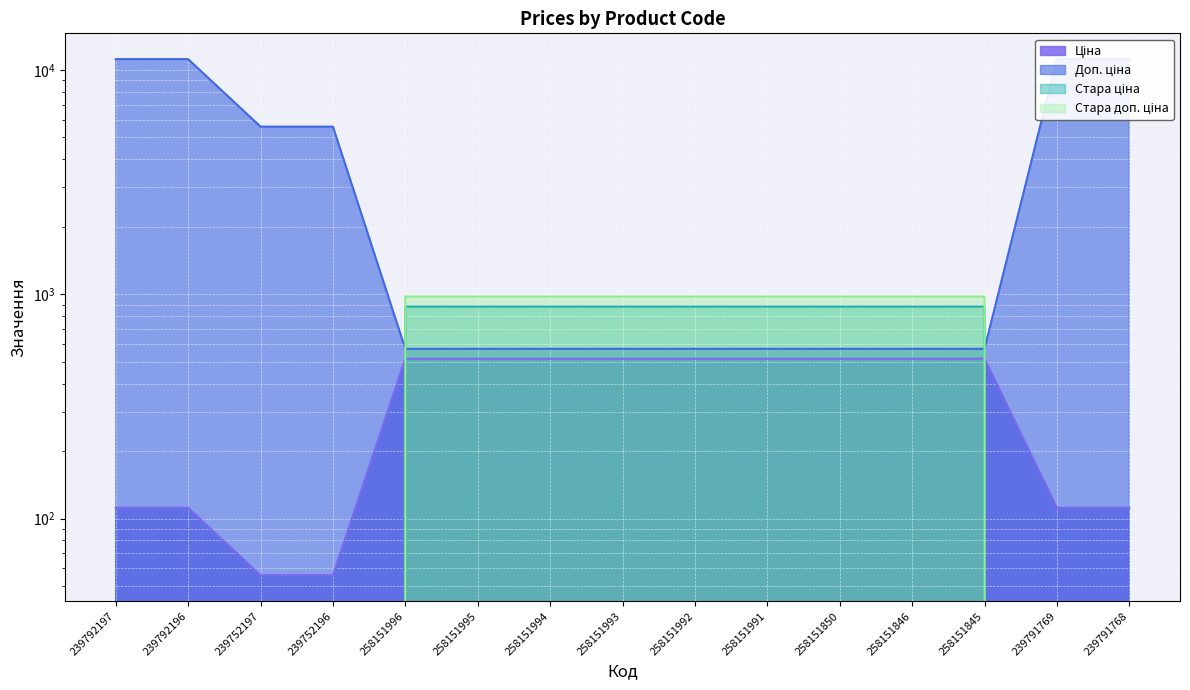

True or false: Стара ціна and Доп. ціна intersect in this chart.

True